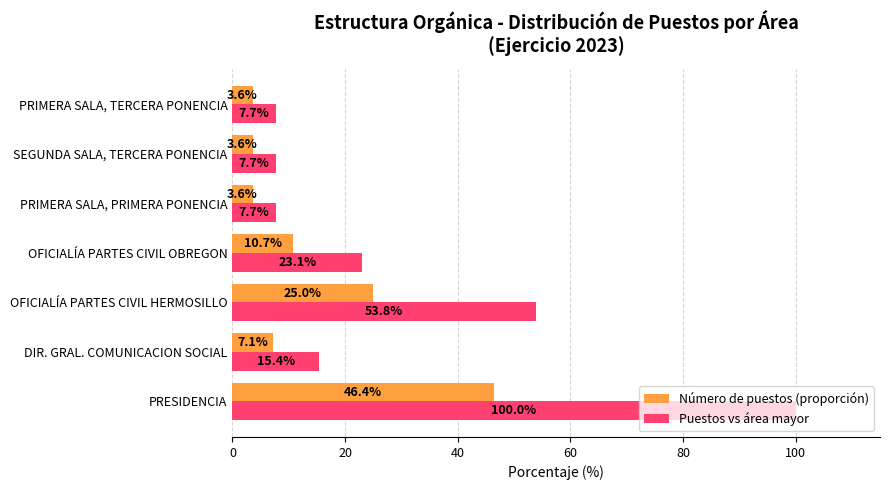

Count the number of categories in the chart.

7